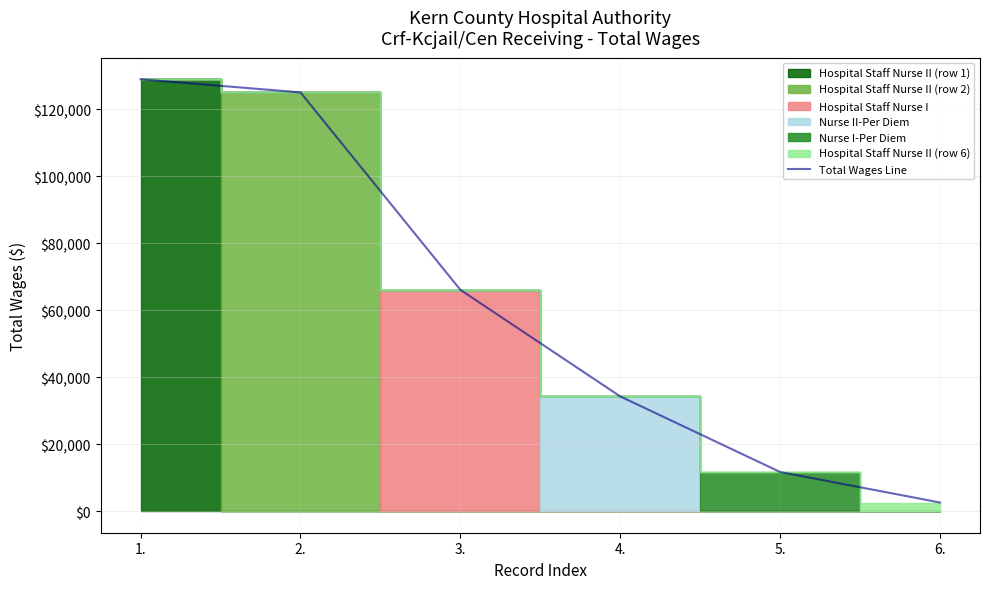

What is the ratio of the value at 2. to the value at 5.?

10.7